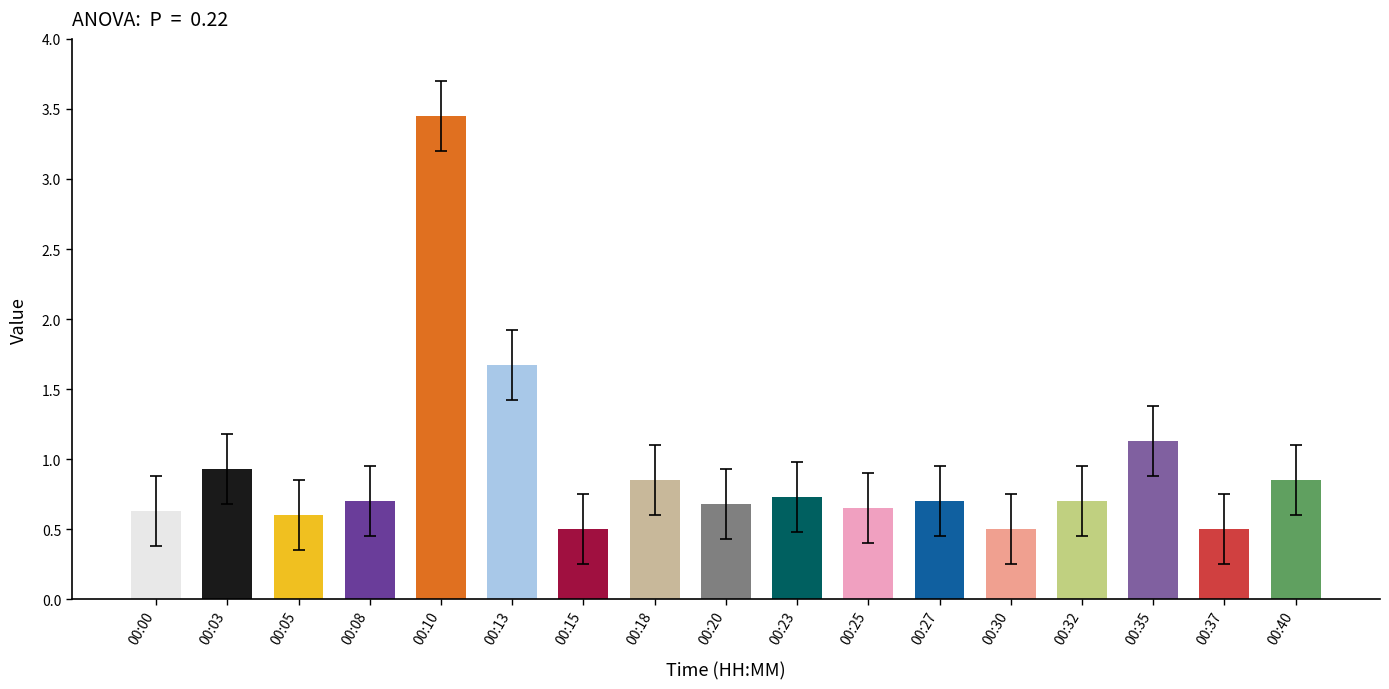

The value at 00:27 is 0.5. True or false?

False